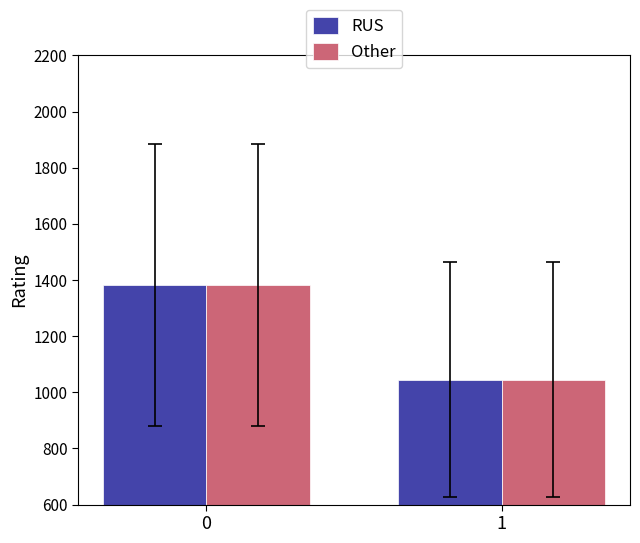

What is the sum of all RUS values?

2428.3